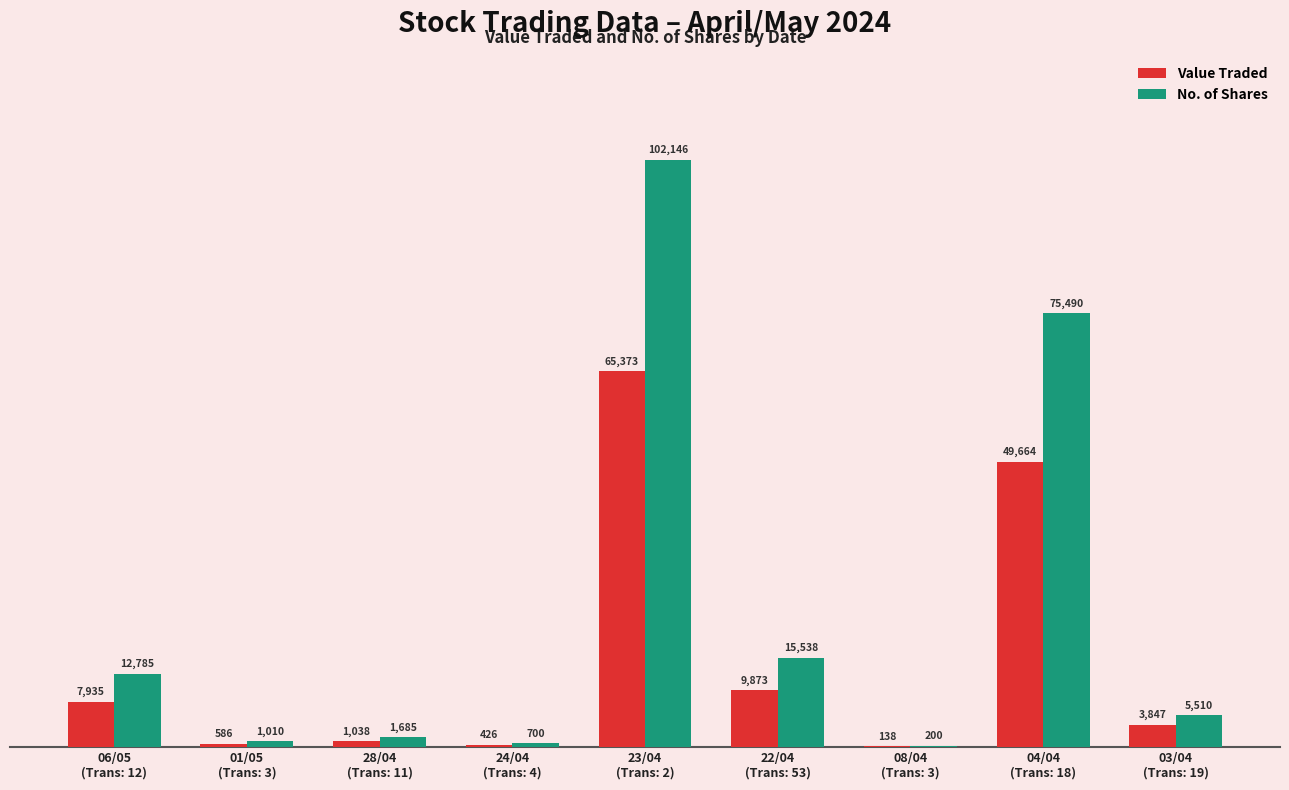

Which series has the largest total across all categories?

No. of Shares